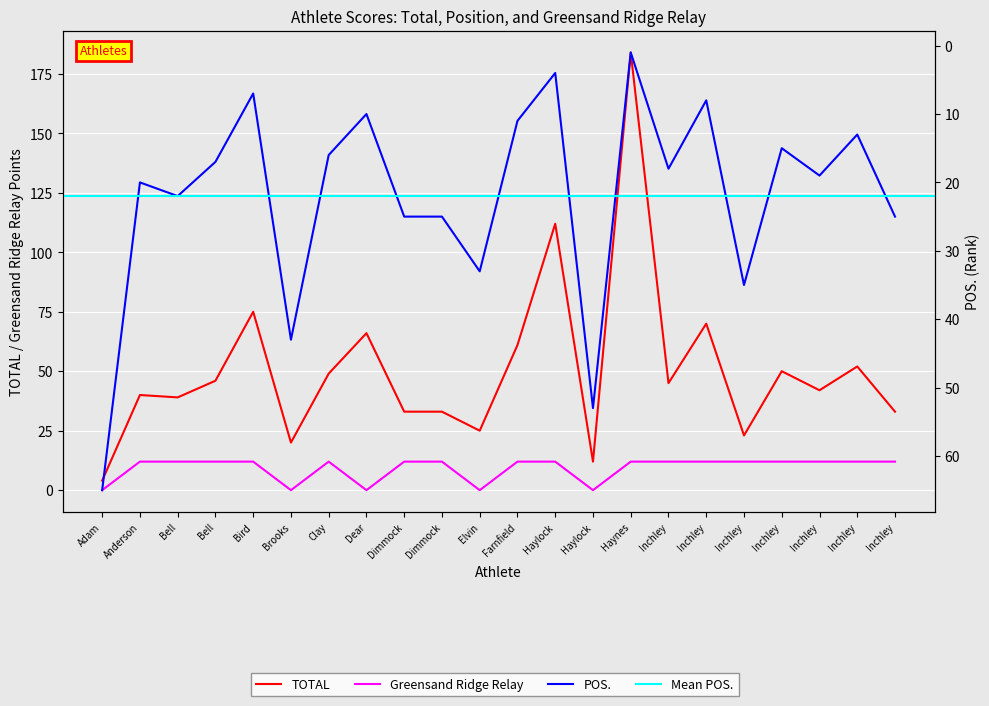

What is the average value of the POS. series?

22